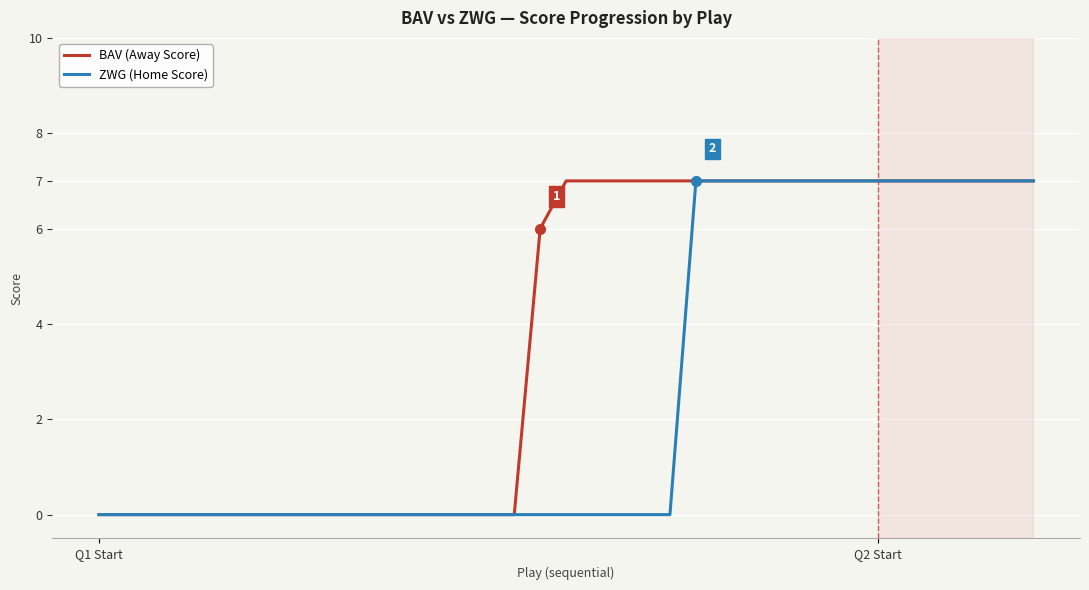

What is the difference between the maximum and minimum values in the ZWG (Home Score) series?

7